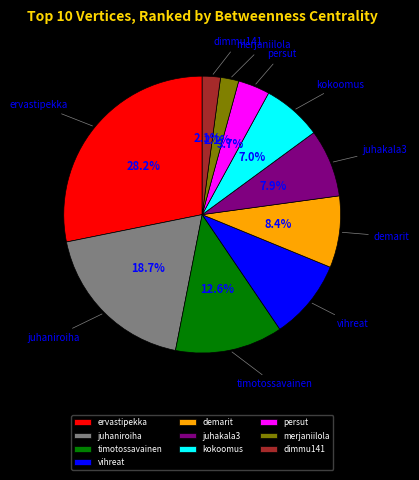

To the nearest percent, what is the difference between the largest and smallest slice percentages?

26%